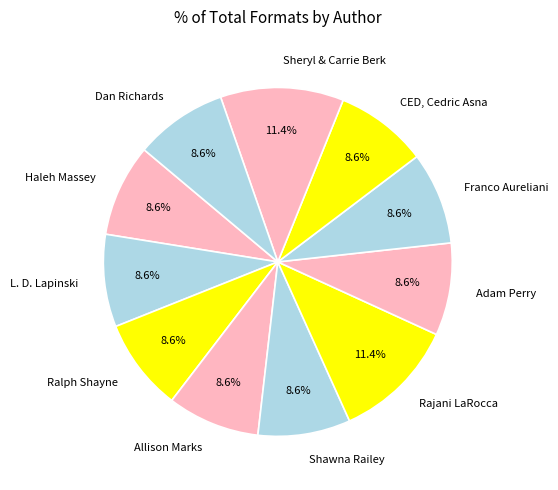

What percentage is NOT represented by Sheryl & Carrie Berk?

88.6%